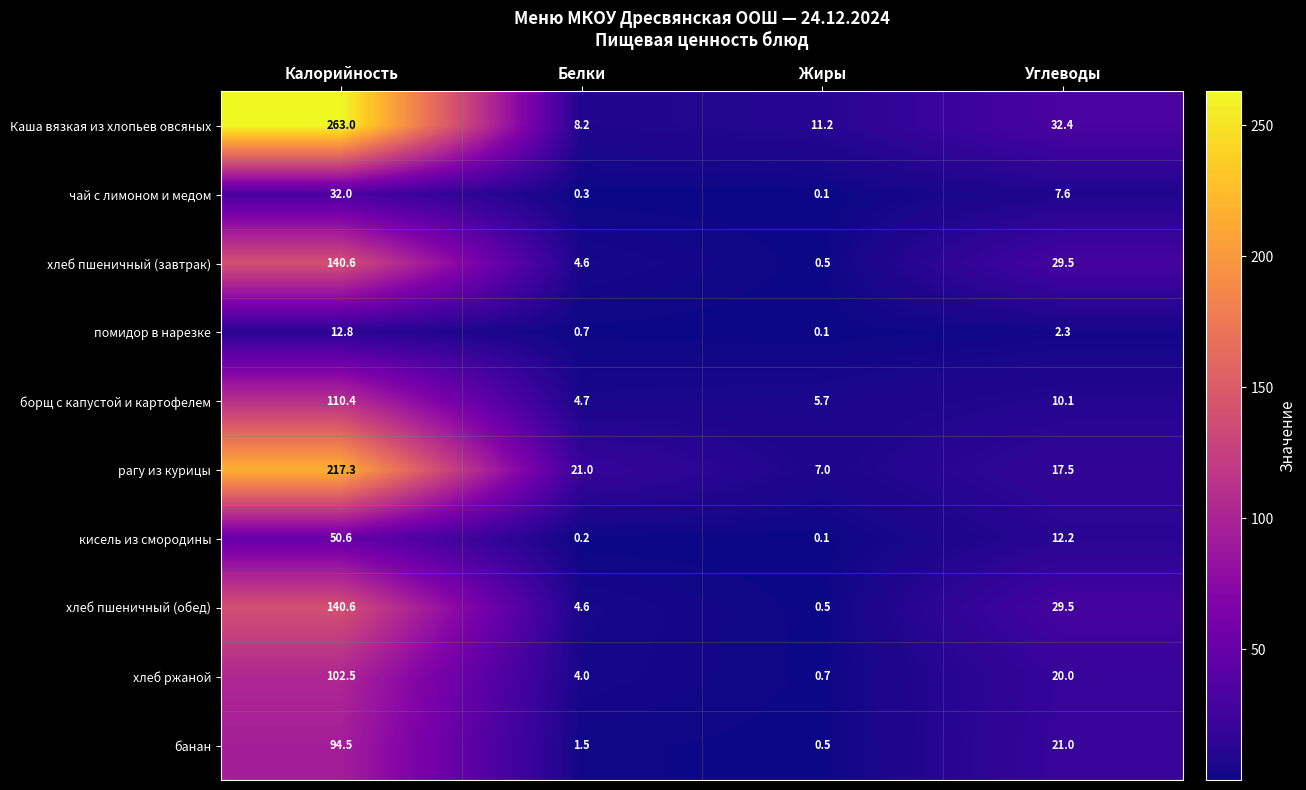

Between Калорийность and Углеводы, which series saw the biggest shift?

Каша вязкая из хлопьев овсяных